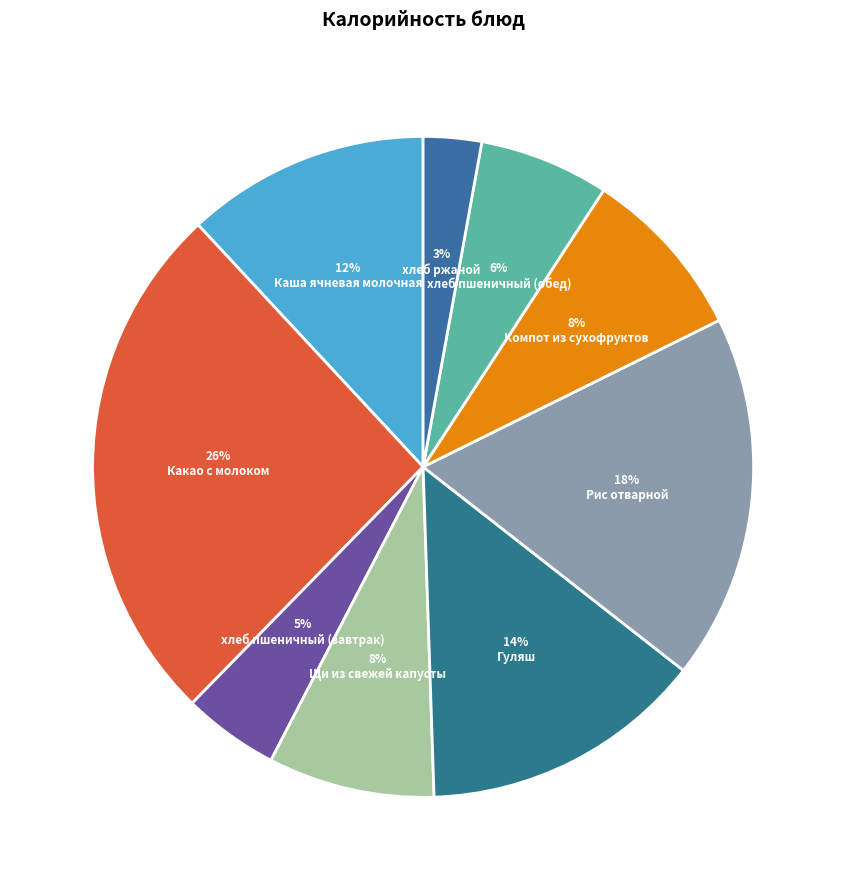

To the nearest percent, what is the average slice percentage?

11%